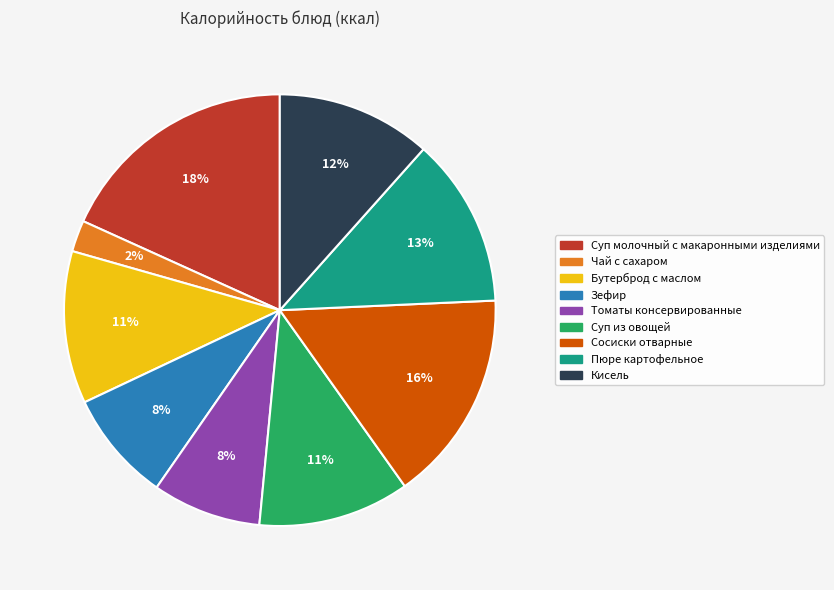

True or false: Пюре картофельное accounts for 13% of the total.

True